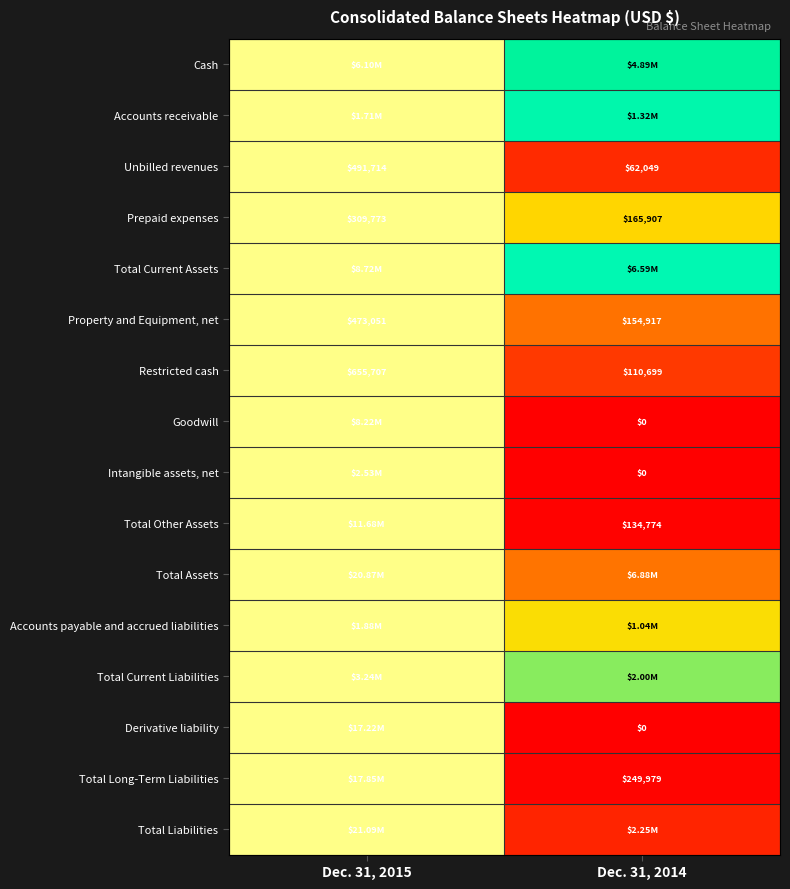

How many values in Goodwill are above zero?

1